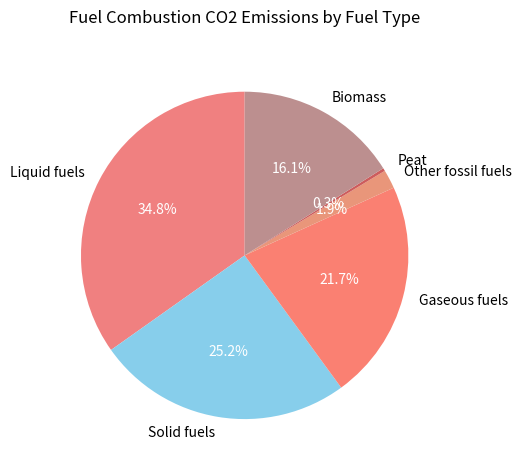

To the nearest percent, what portion does Solid fuels represent?

25%